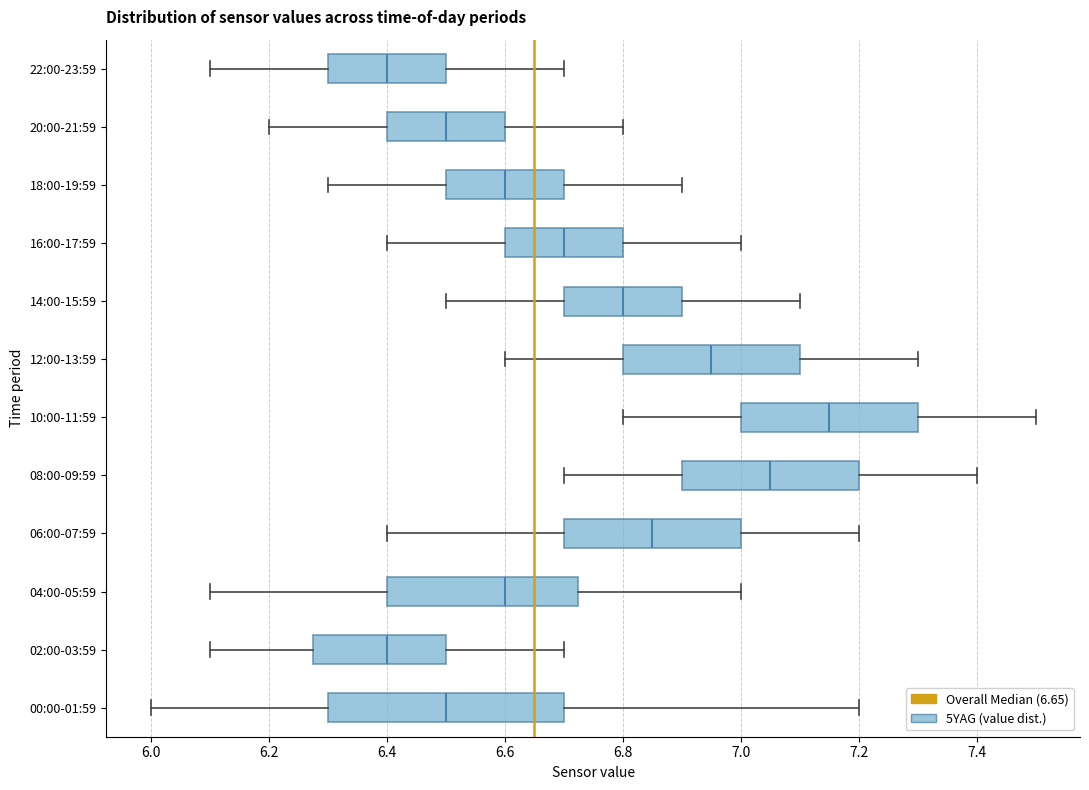

Reading bottom to top, read every box against the x-axis: the position of its median line, the range the box covers, and the ends of its whiskers. The values are not printed on the chart, so give them approximately, as read against the axis.

00:00-01:59: median 6.50, box 6.30 to 6.70, whiskers 6.00 to 7.20
02:00-03:59: median 6.40, box 6.28 to 6.50, whiskers 6.10 to 6.70
04:00-05:59: median 6.60, box 6.40 to 6.72, whiskers 6.10 to 7.00
06:00-07:59: median 6.86, box 6.70 to 7.00, whiskers 6.40 to 7.20
08:00-09:59: median 7.06, box 6.90 to 7.20, whiskers 6.70 to 7.40
10:00-11:59: median 7.16, box 7.00 to 7.30, whiskers 6.80 to 7.50
12:00-13:59: median 6.96, box 6.80 to 7.10, whiskers 6.60 to 7.30
14:00-15:59: median 6.80, box 6.70 to 6.90, whiskers 6.50 to 7.10
16:00-17:59: median 6.70, box 6.60 to 6.80, whiskers 6.40 to 7.00
18:00-19:59: median 6.60, box 6.50 to 6.70, whiskers 6.30 to 6.90
20:00-21:59: median 6.50, box 6.40 to 6.60, whiskers 6.20 to 6.80
22:00-23:59: median 6.40, box 6.30 to 6.50, whiskers 6.10 to 6.70